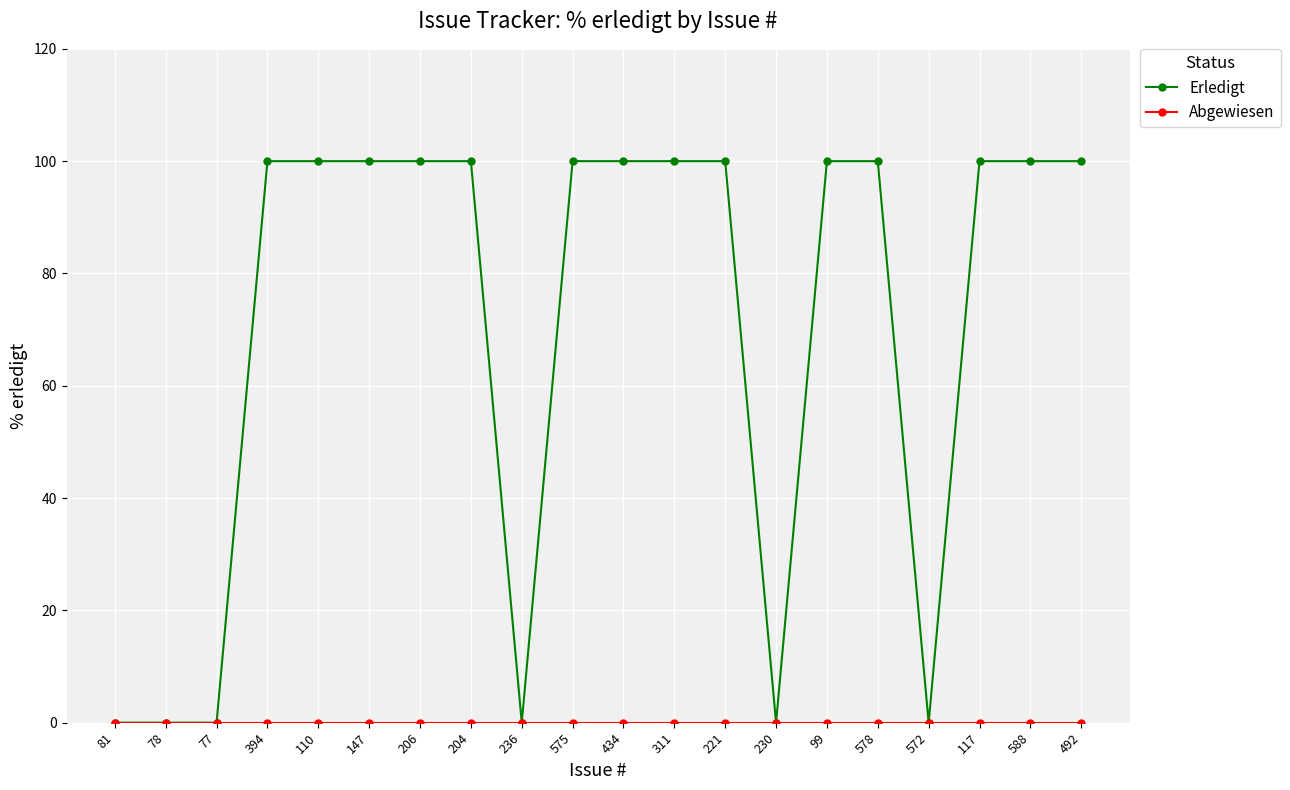

What is the maximum value shown in the chart?

100